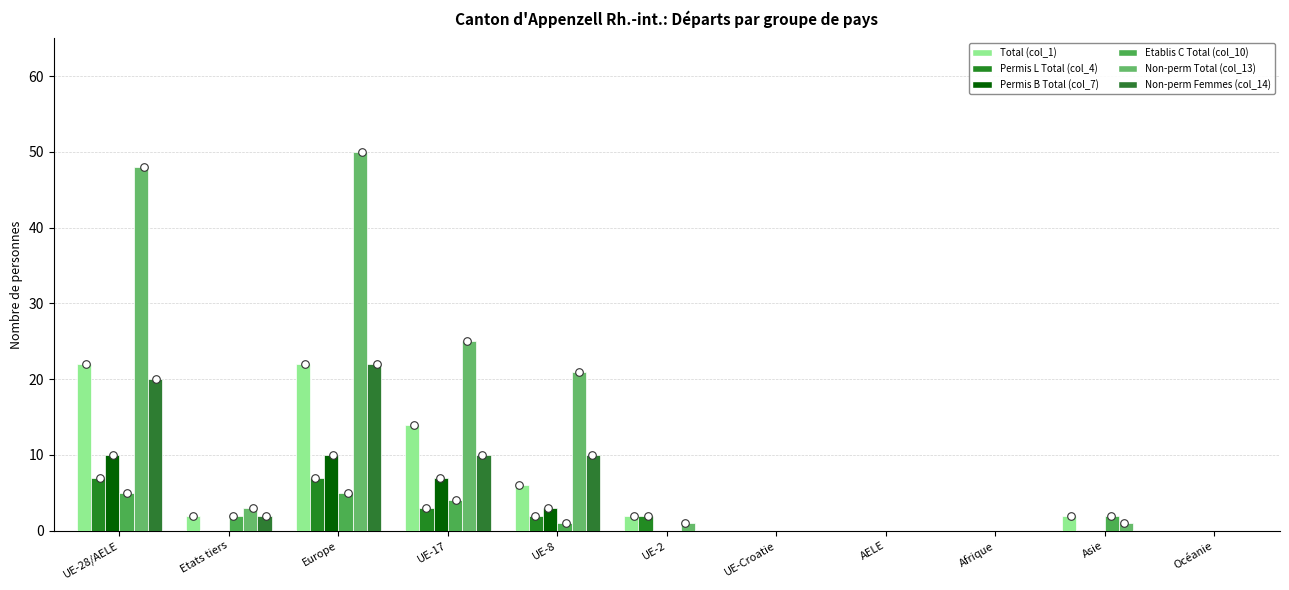

Which series contains the highest Y value?

Non-perm Total (col_13)